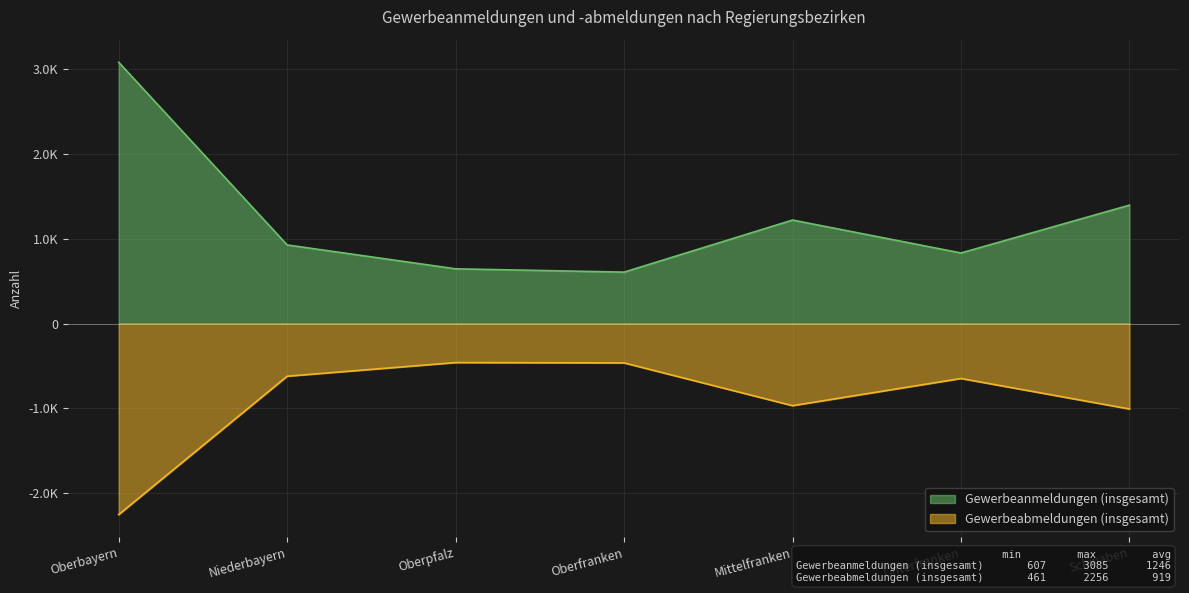

Rank the series at Oberbayern from highest to lowest value.

Gewerbeanmeldungen (insgesamt), Gewerbeabmeldungen (insgesamt)